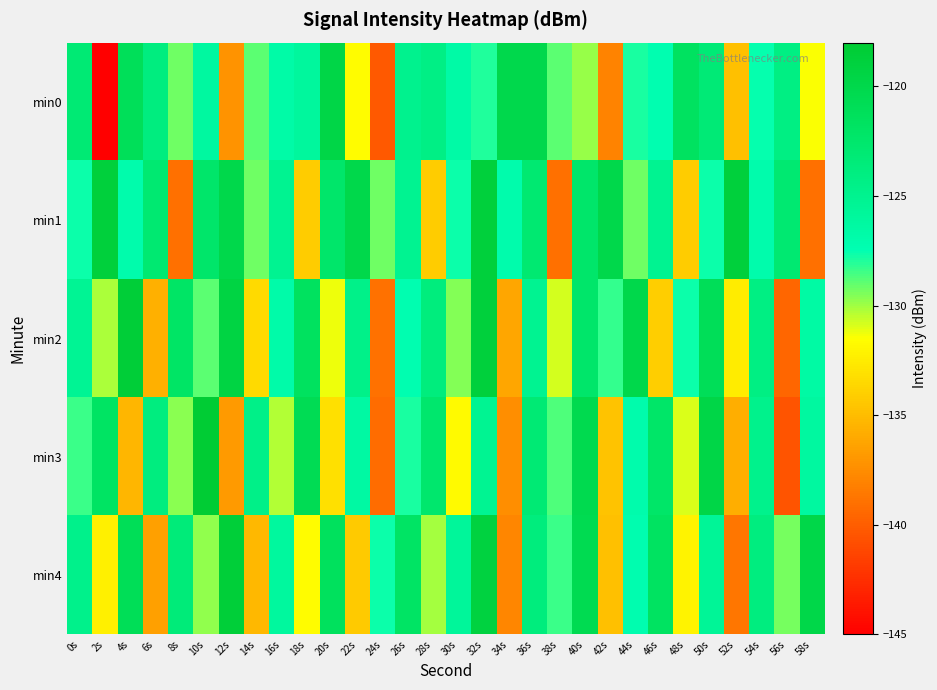

How many distinct data groups are displayed?

5